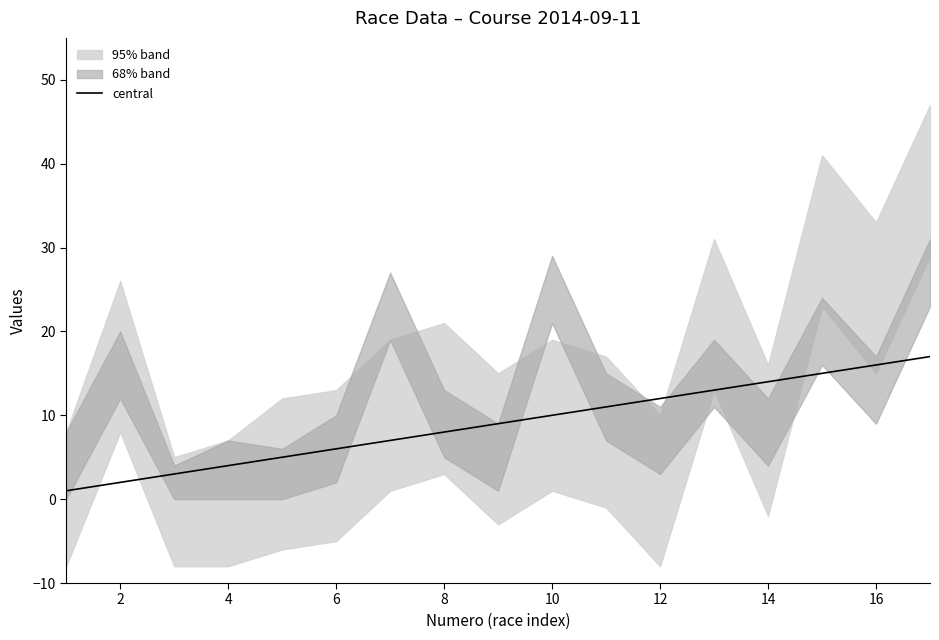

The central series shows 8 at 8. True or false?

True